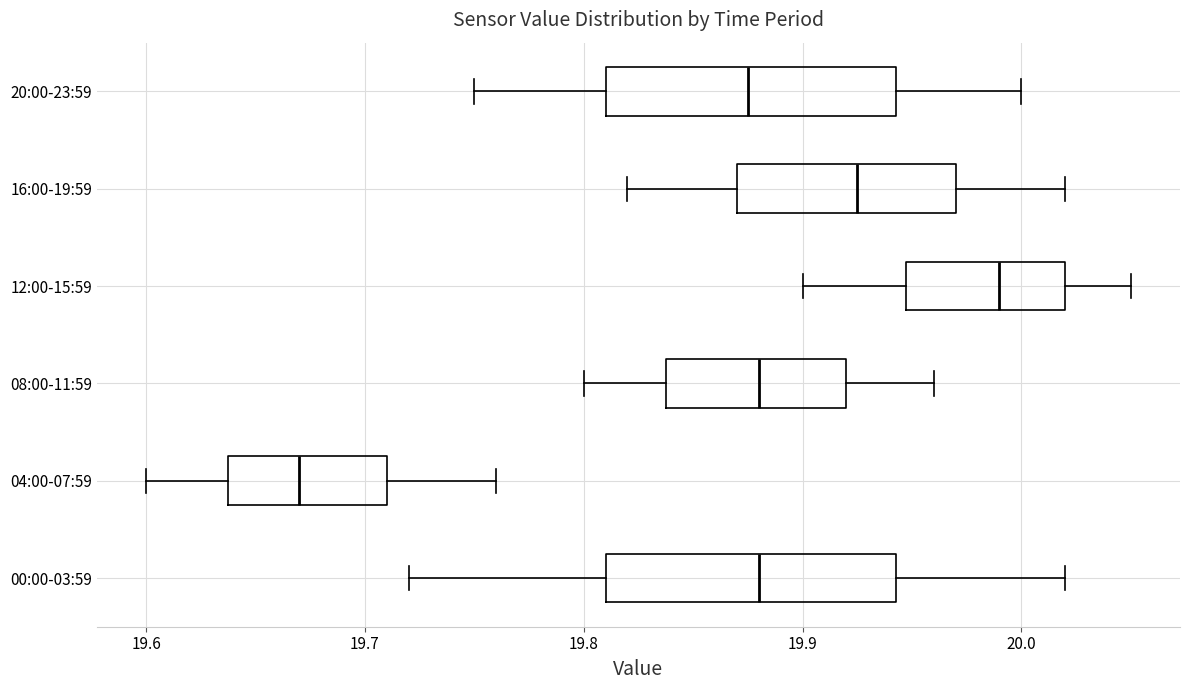

Which box has the furthest to the left median line?

04:00-07:59